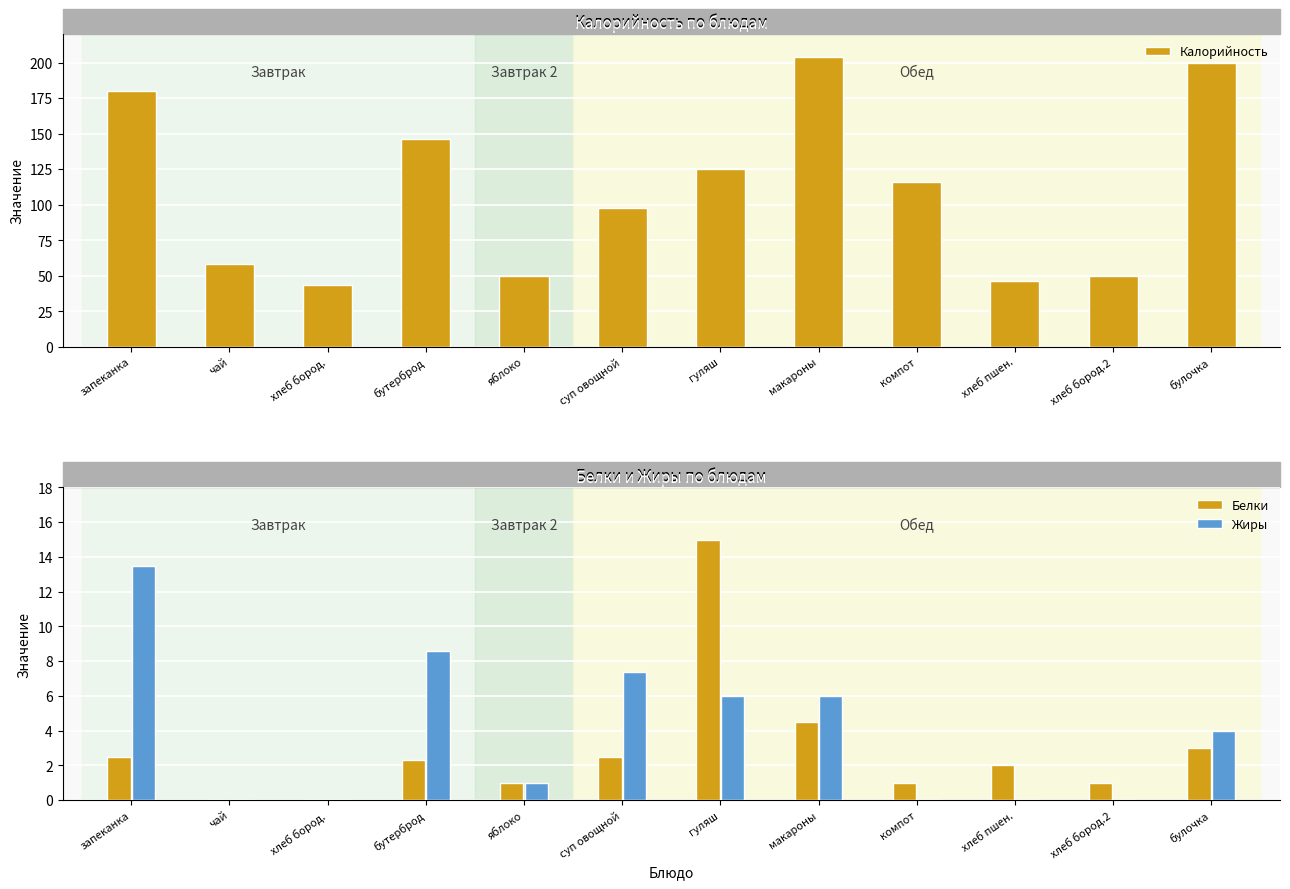

Rank the series by their maximum value, from highest to lowest.

Калорийность, Белки, Жиры